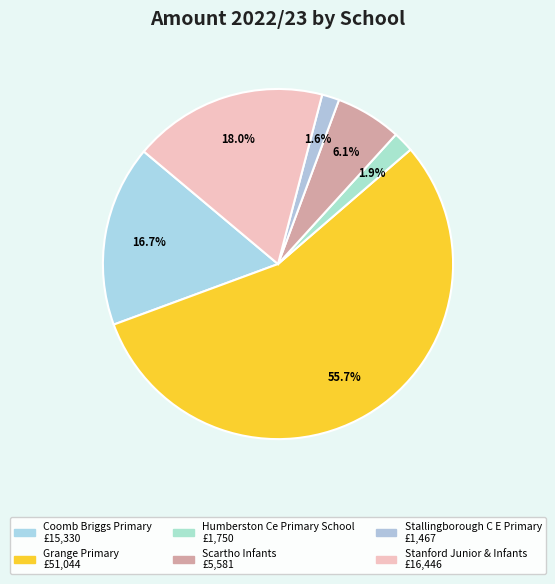

Rank the categories by value from highest to lowest.

Grange Primary, Stanford Junior & Infants, Coomb Briggs Primary, Scartho Infants, Humberston Ce Primary School, Stallingborough C E Primary